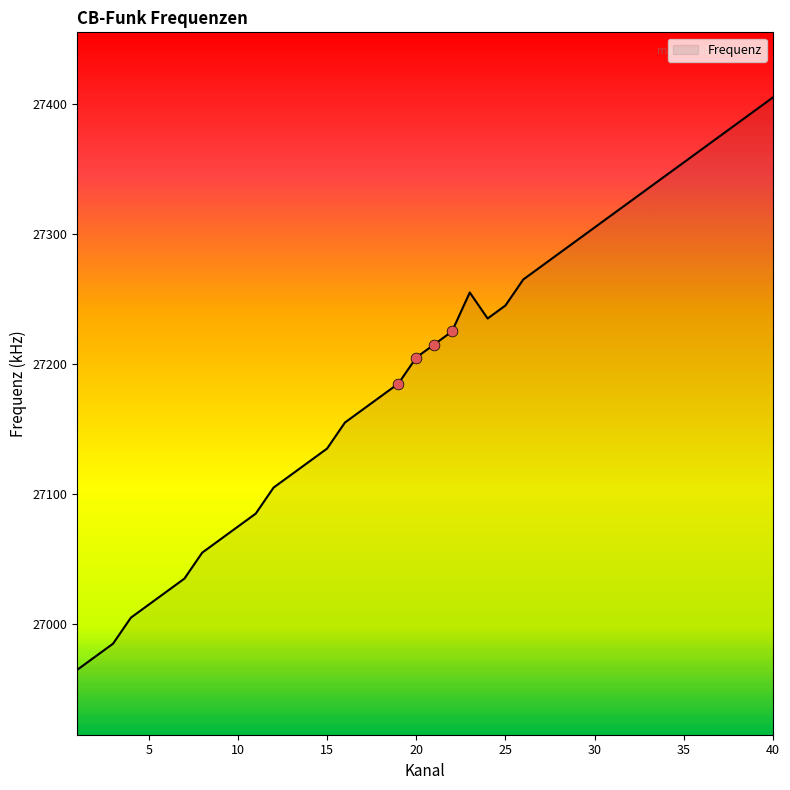

What is the smallest value displayed?

26965